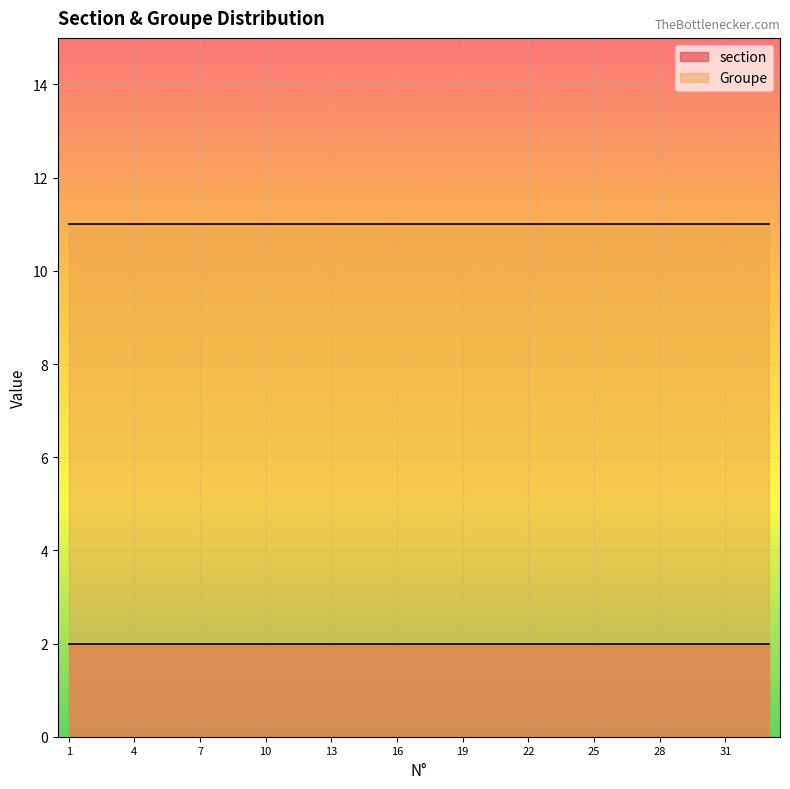

Which series has the largest range (max minus min)?

section